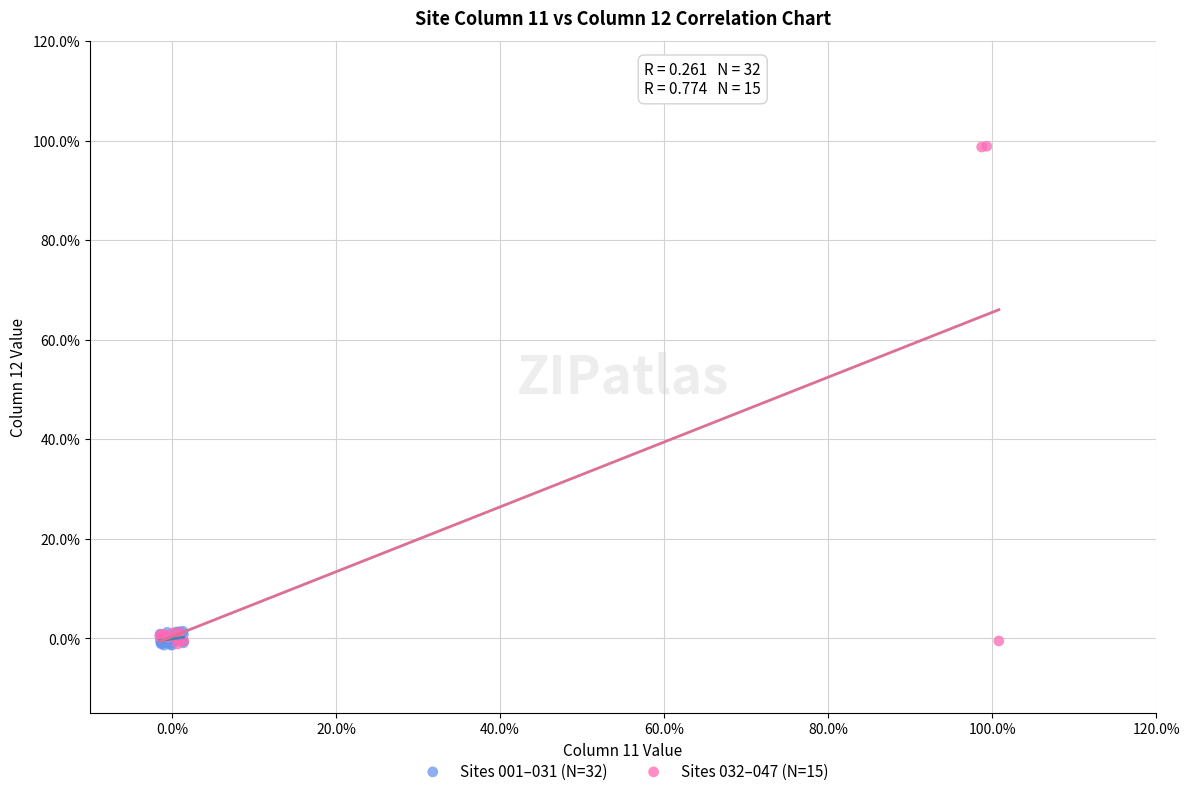

Which series contains the highest Y value?

Sites 032–047 (N=15)